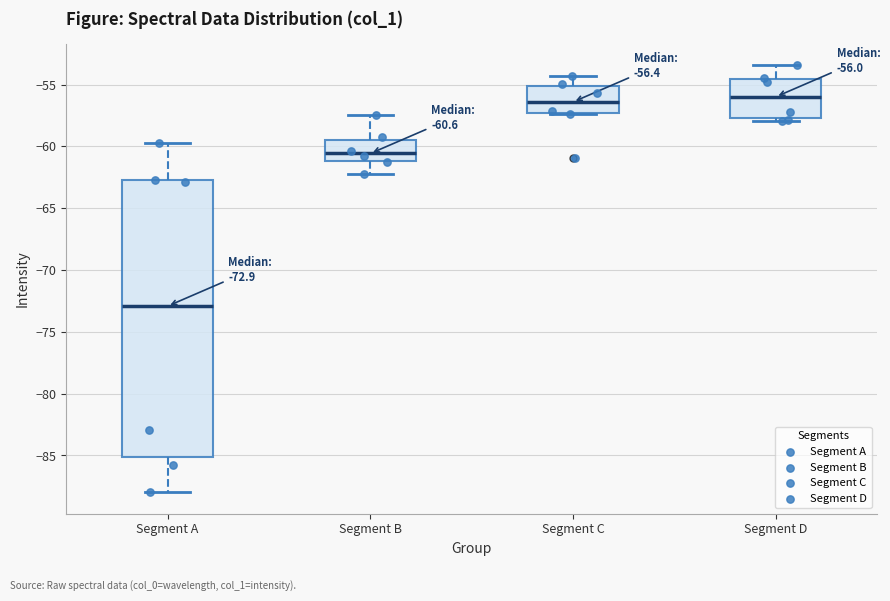

Which box is the tallest, from its lower edge to its upper edge?

Segment A